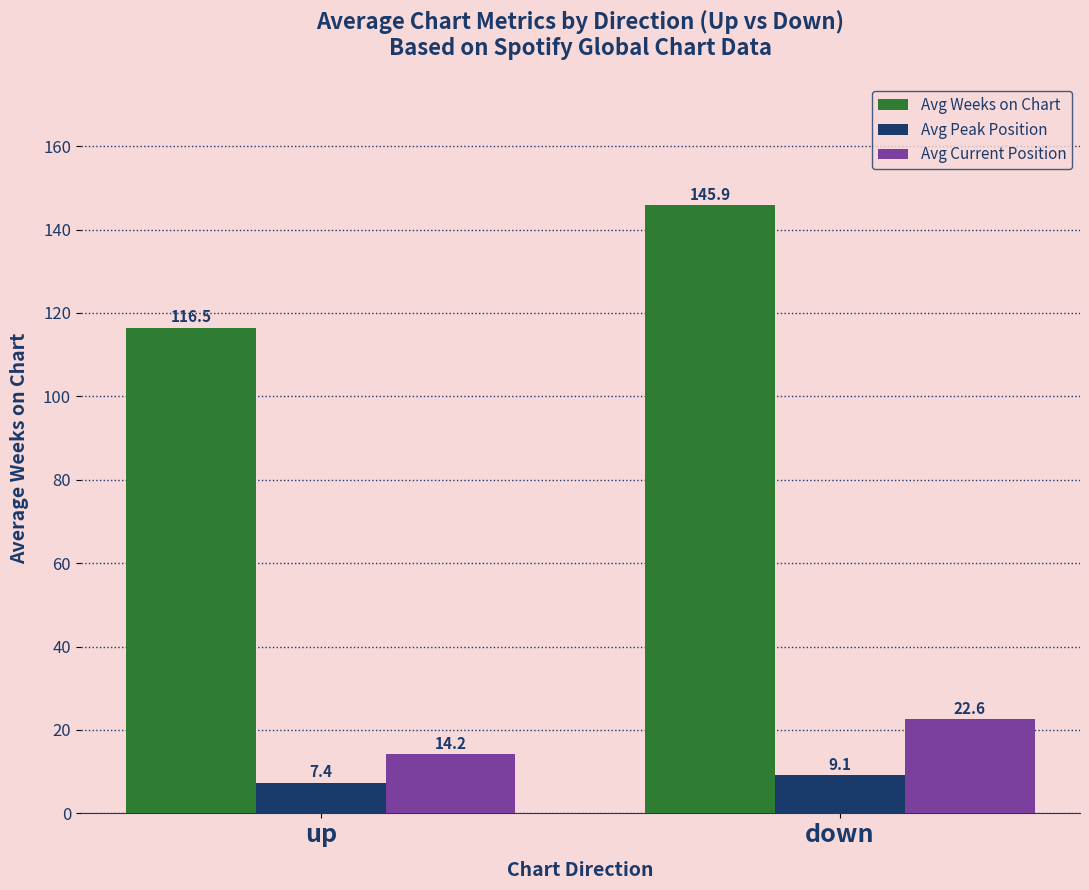

Between up and down, which series saw the biggest shift?

Avg Weeks on Chart